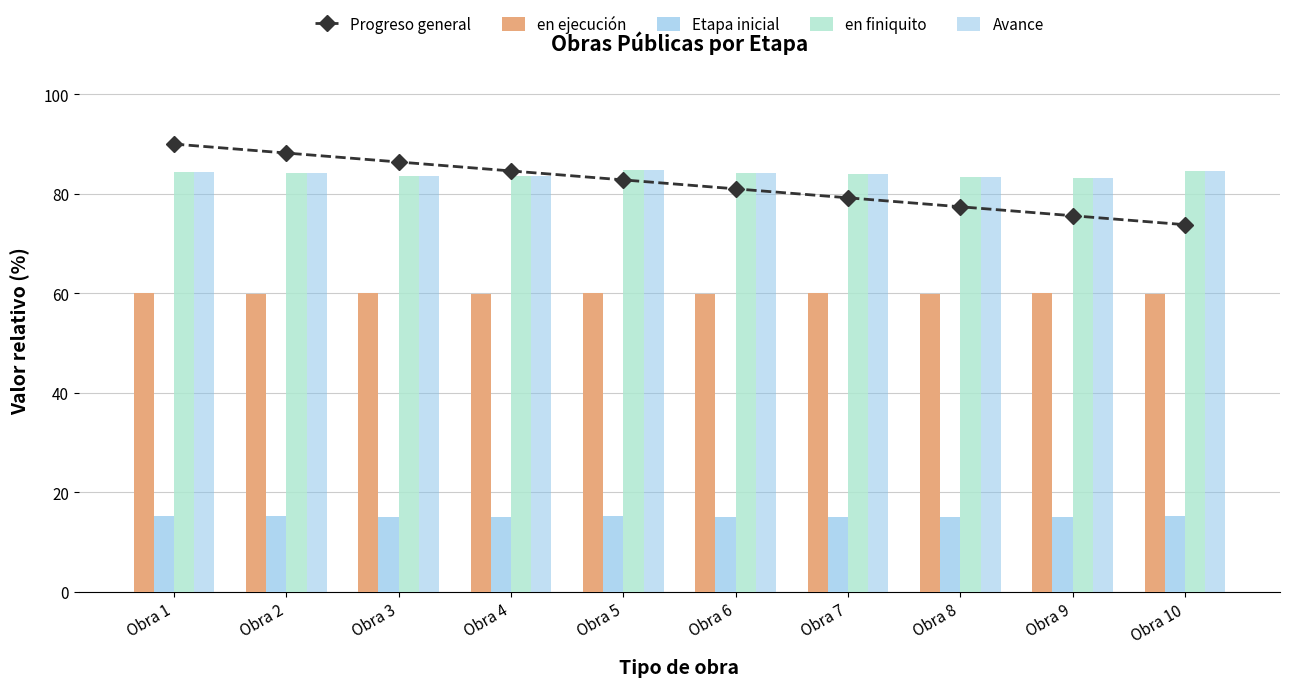

Reading left to right, list all the values displayed in this chart.

Progreso general: 90.0	88.2	86.4	84.6	82.8	81.0	79.2	77.4	75.6	73.8
en ejecución: 60.0	59.9	60.0	59.9	60.0	59.9	60.0	59.9	60.0	59.9
Etapa inicial: 15.2	15.2	15.0	15.0	15.2	15.1	15.1	15.0	15.0	15.2
en finiquito: 84.4	84.2	83.6	83.5	84.7	84.1	84.0	83.3	83.2	84.6
Avance: 84.4	84.2	83.6	83.5	84.7	84.1	84.0	83.3	83.2	84.6